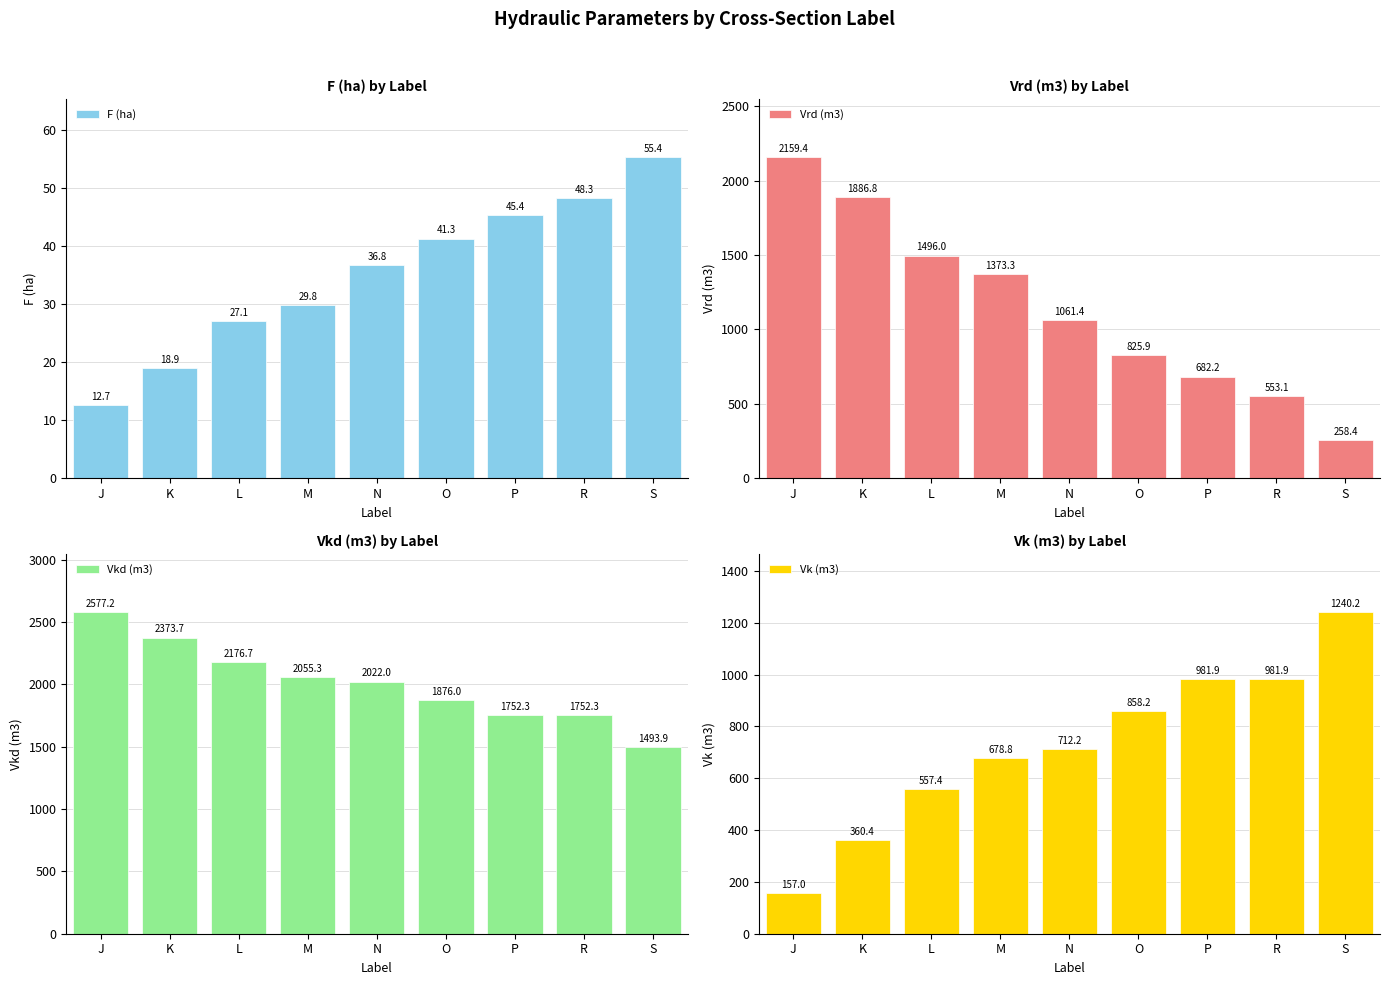

Does the chart contain stacked bars?

No